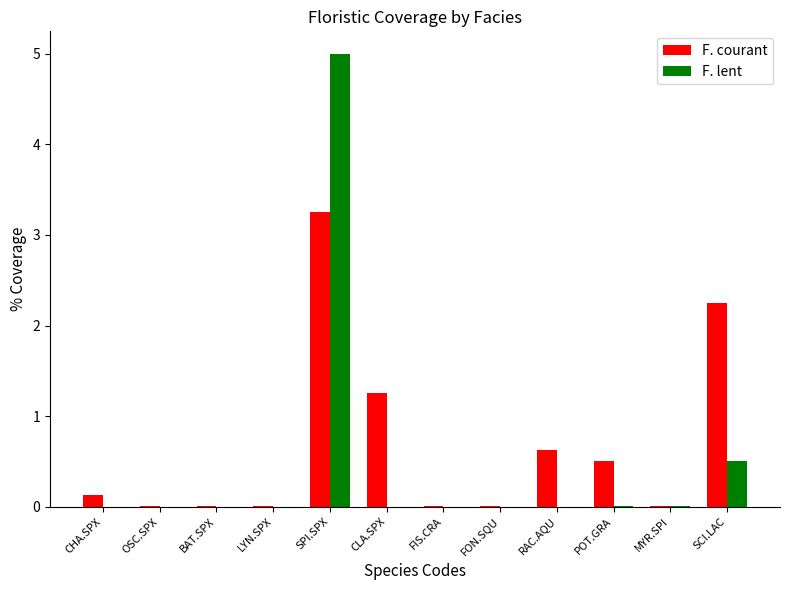

What is the sum of the F. lent values at CHA.SPX and SPI.SPX?

5.0